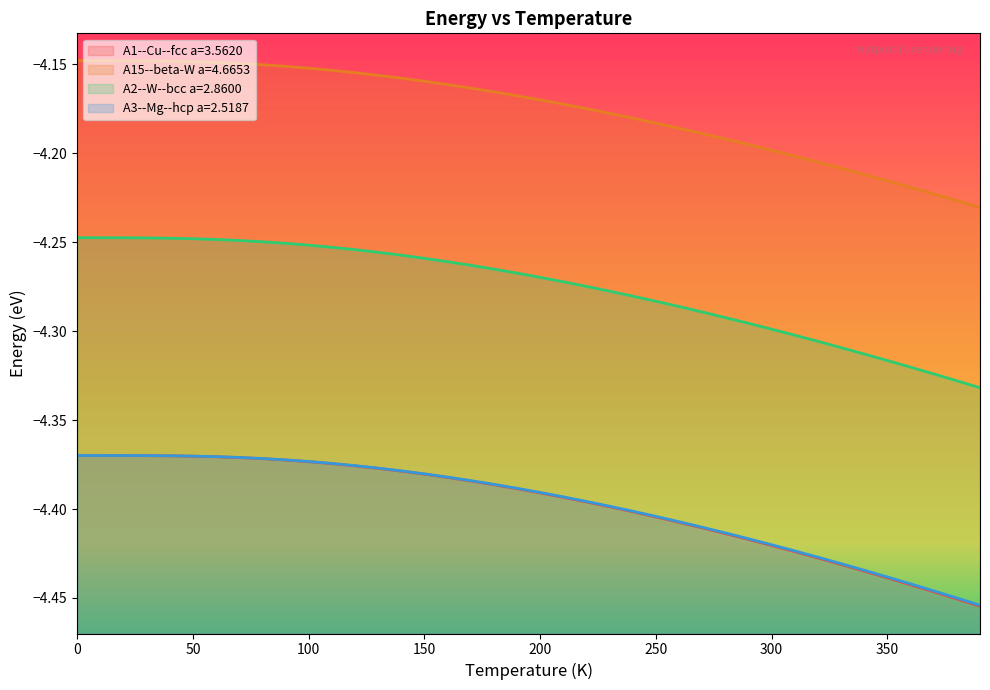

Reading left to right, list all the values displayed in this chart.

A1--Cu--fcc a=3.5620: -4.4	-4.4	-4.4	-4.4	-4.4	-4.4	-4.4	-4.4	-4.4	-4.4	-4.4	-4.4	-4.4	-4.4	-4.4	-4.4	-4.4	-4.4	-4.4	-4.4	-4.4	-4.4	-4.4	-4.4	-4.4	-4.4	-4.4	-4.4	-4.4	-4.4	-4.4	-4.4	-4.4	-4.4	-4.4	-4.4	-4.4	-4.4	-4.5	-4.5
A15--beta-W a=4.6653: -4.1	-4.1	-4.1	-4.1	-4.1	-4.1	-4.1	-4.1	-4.2	-4.2	-4.2	-4.2	-4.2	-4.2	-4.2	-4.2	-4.2	-4.2	-4.2	-4.2	-4.2	-4.2	-4.2	-4.2	-4.2	-4.2	-4.2	-4.2	-4.2	-4.2	-4.2	-4.2	-4.2	-4.2	-4.2	-4.2	-4.2	-4.2	-4.2	-4.2
A2--W--bcc a=2.8600: -4.2	-4.2	-4.2	-4.2	-4.2	-4.2	-4.2	-4.2	-4.2	-4.3	-4.3	-4.3	-4.3	-4.3	-4.3	-4.3	-4.3	-4.3	-4.3	-4.3	-4.3	-4.3	-4.3	-4.3	-4.3	-4.3	-4.3	-4.3	-4.3	-4.3	-4.3	-4.3	-4.3	-4.3	-4.3	-4.3	-4.3	-4.3	-4.3	-4.3
A3--Mg--hcp a=2.5187: -4.4	-4.4	-4.4	-4.4	-4.4	-4.4	-4.4	-4.4	-4.4	-4.4	-4.4	-4.4	-4.4	-4.4	-4.4	-4.4	-4.4	-4.4	-4.4	-4.4	-4.4	-4.4	-4.4	-4.4	-4.4	-4.4	-4.4	-4.4	-4.4	-4.4	-4.4	-4.4	-4.4	-4.4	-4.4	-4.4	-4.4	-4.4	-4.4	-4.5